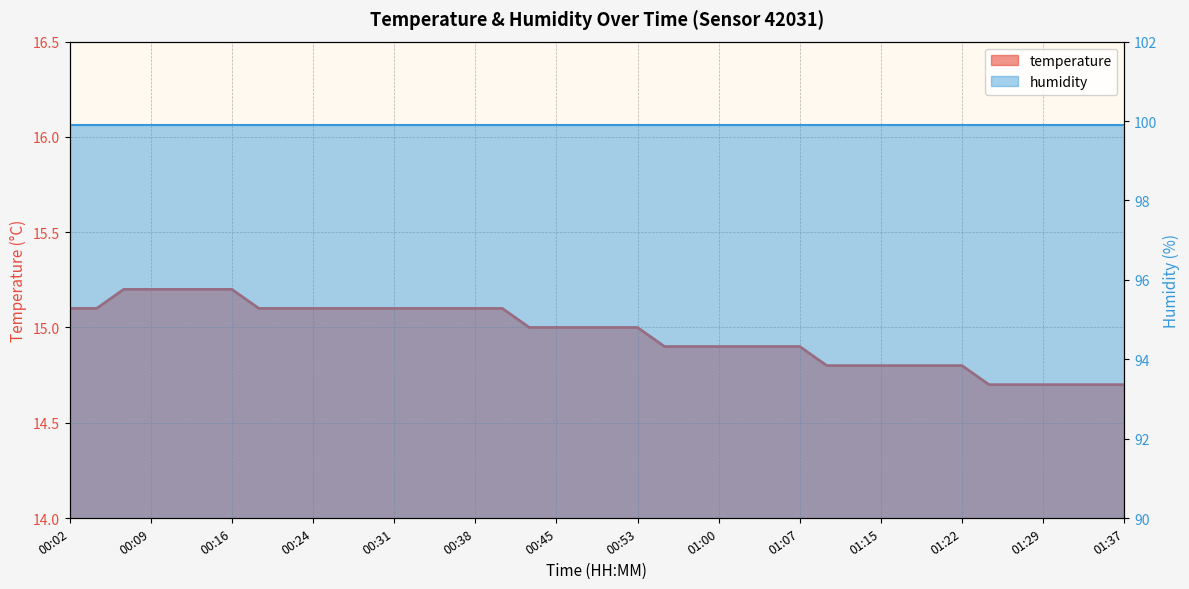

What is the change in value from 00:55 to 01:34?

-0.2